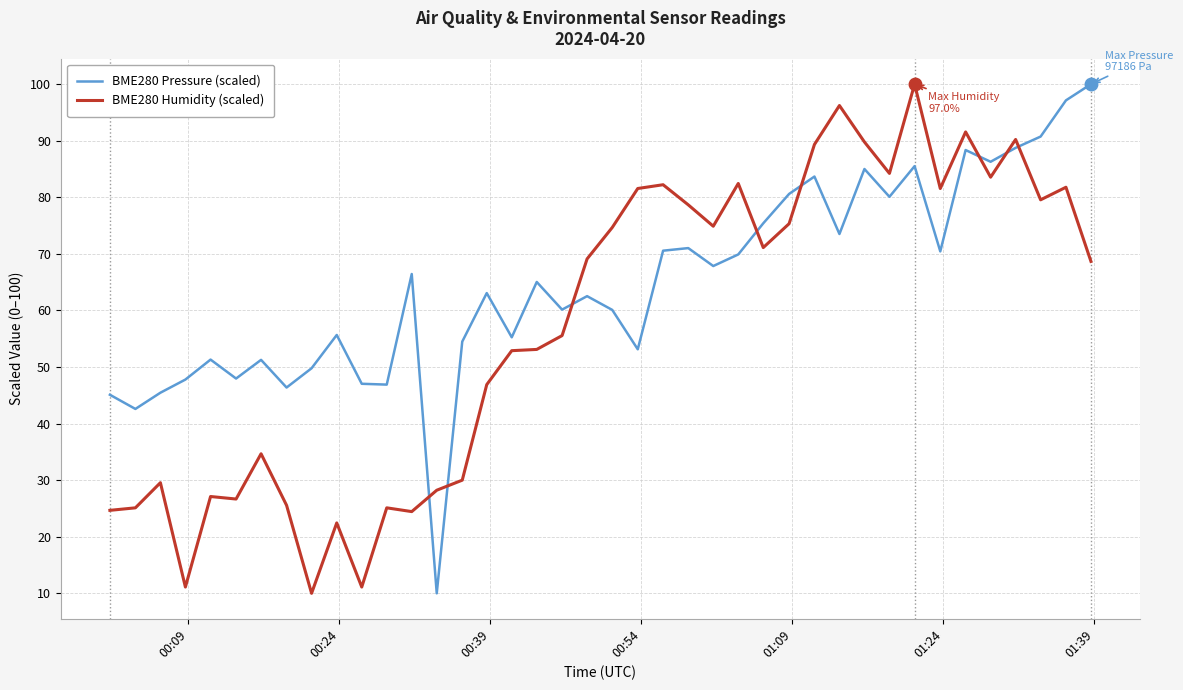

Rank the series by their average value, from lowest to highest.

BME280 Humidity (scaled), BME280 Pressure (scaled)